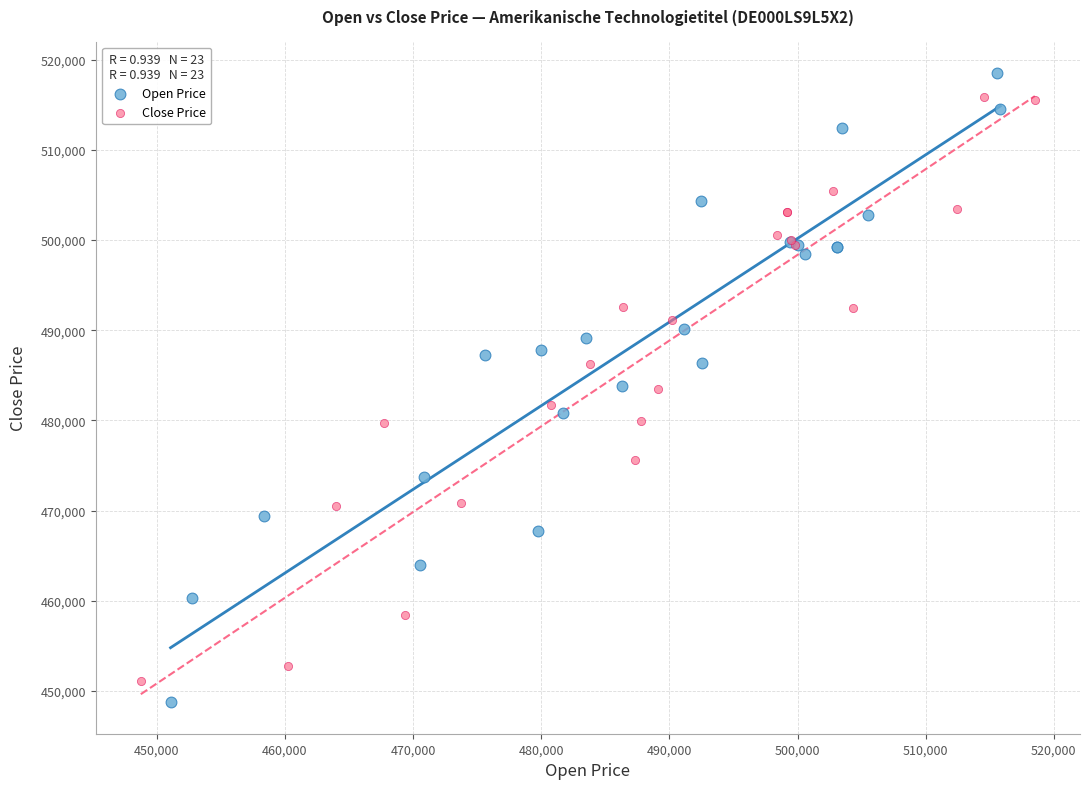

What are all the series names shown in the legend?

Open Price, Close Price